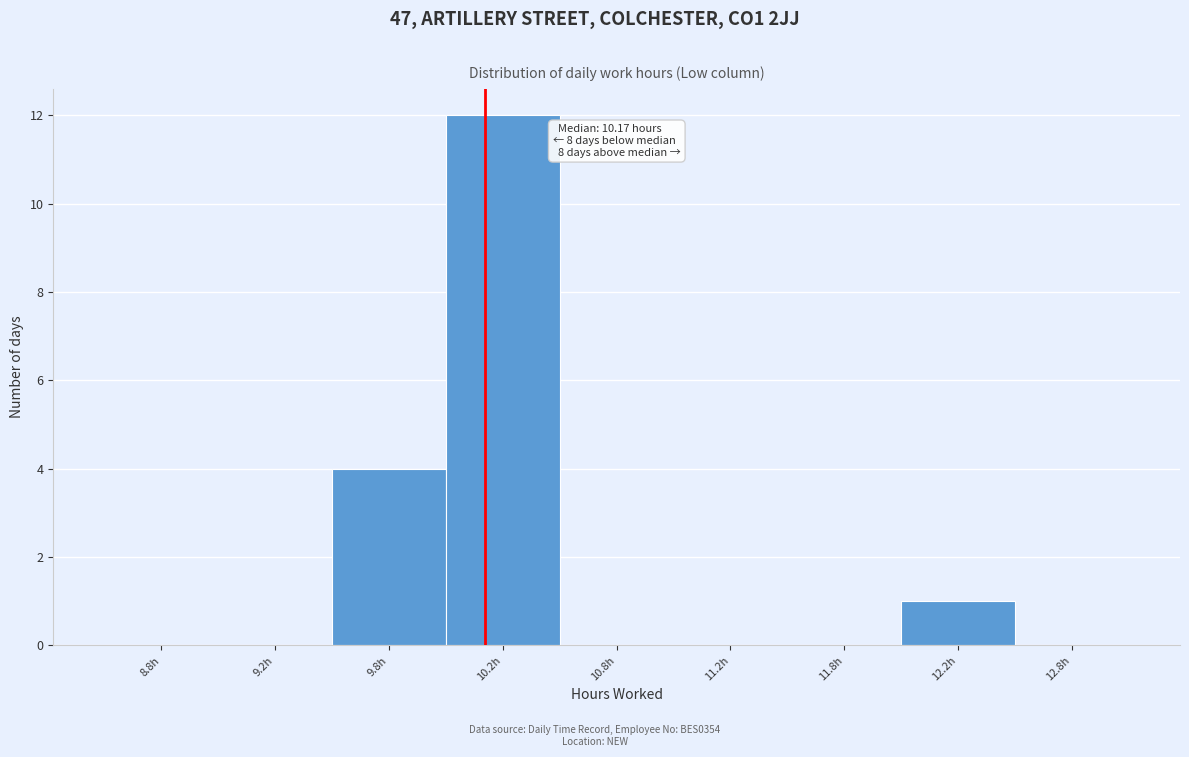

Reading left to right, what are all the values shown in this chart?

8.8h=0	9.2h=0	9.8h=4	10.2h=12	10.8h=0	11.2h=0	11.8h=0	12.2h=1	12.8h=0